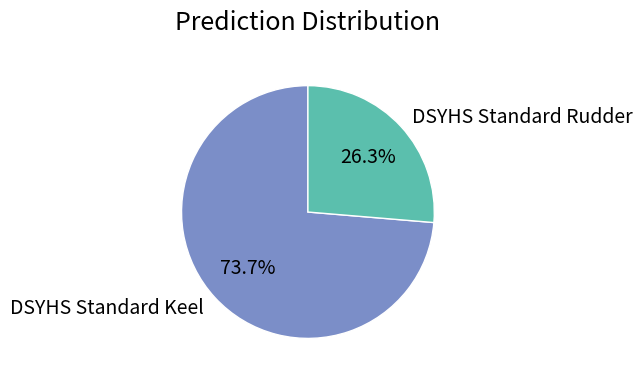

How many segments does this pie chart have?

2